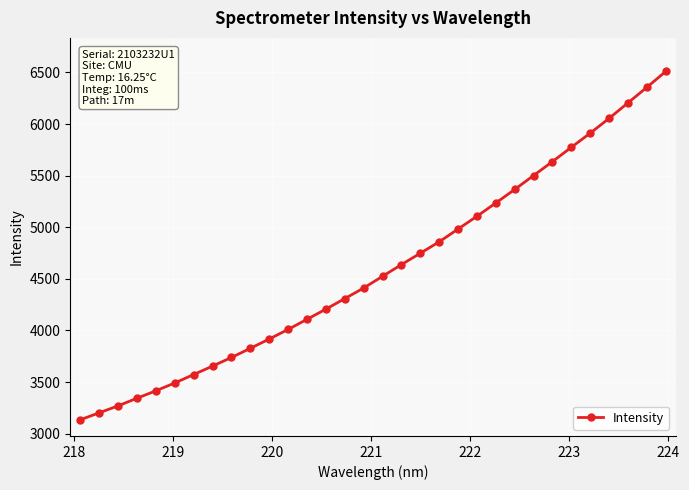

Does the chart display data point markers on the line(s)?

Yes